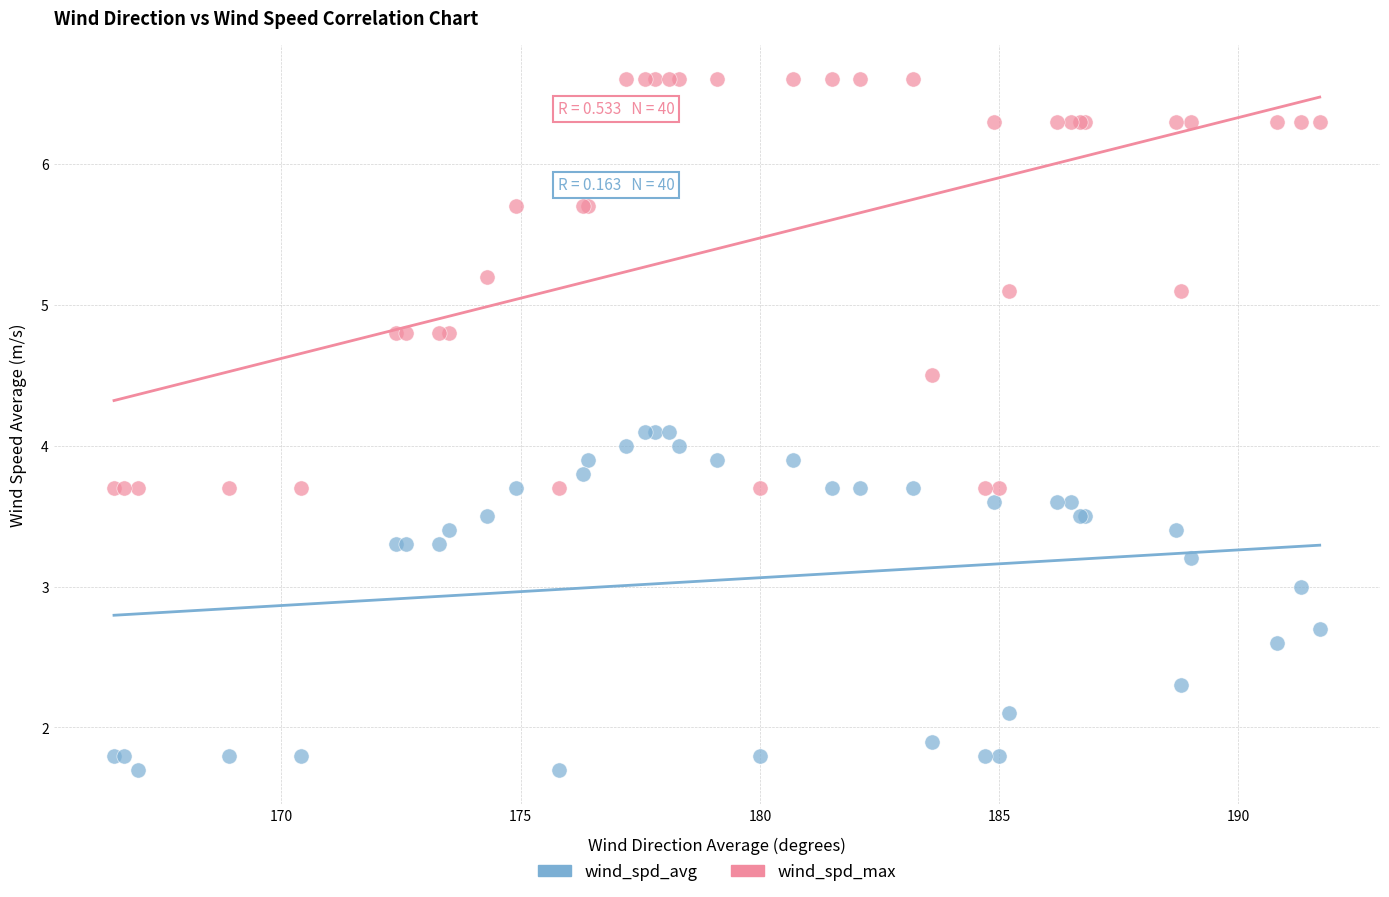

What are all the series names shown in the legend?

wind_spd_avg, wind_spd_max